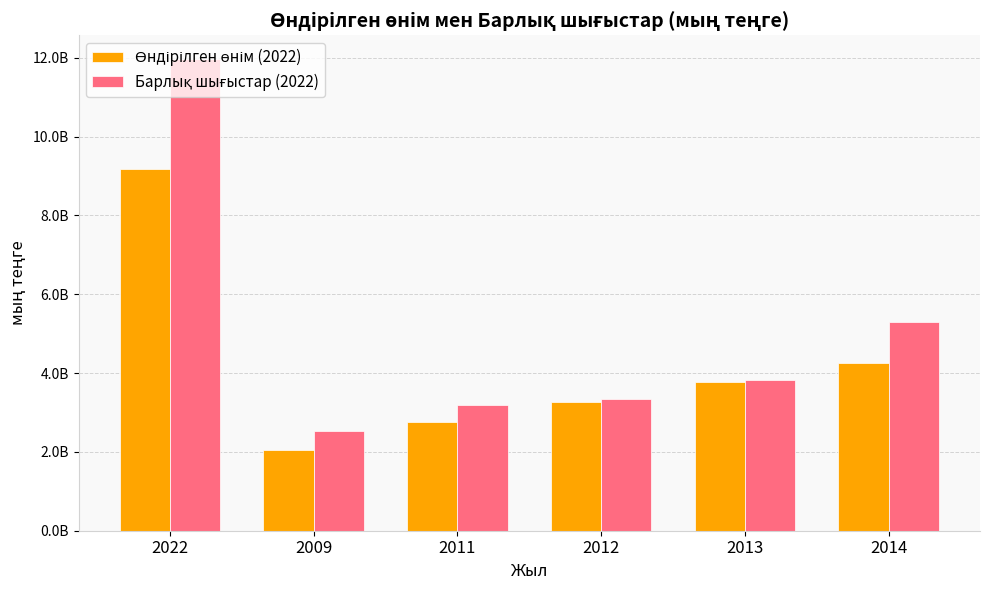

True or false: Өндірілген өнім (2022) has a value of 2059329448 at 2009.

True